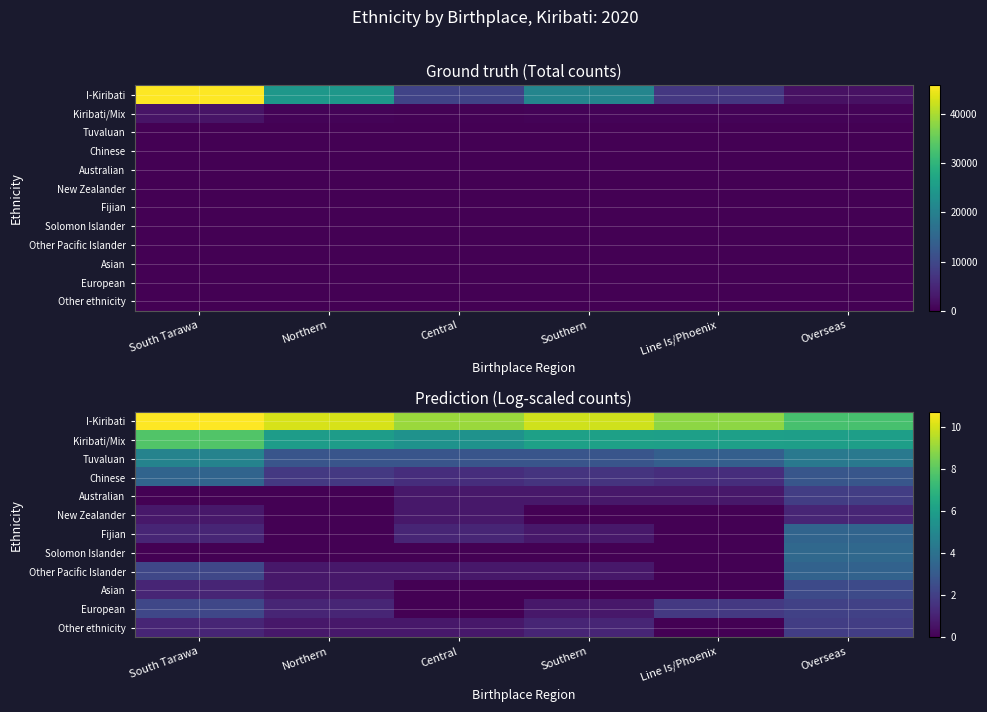

What is the average value of the I-Kiribati series?

9.4